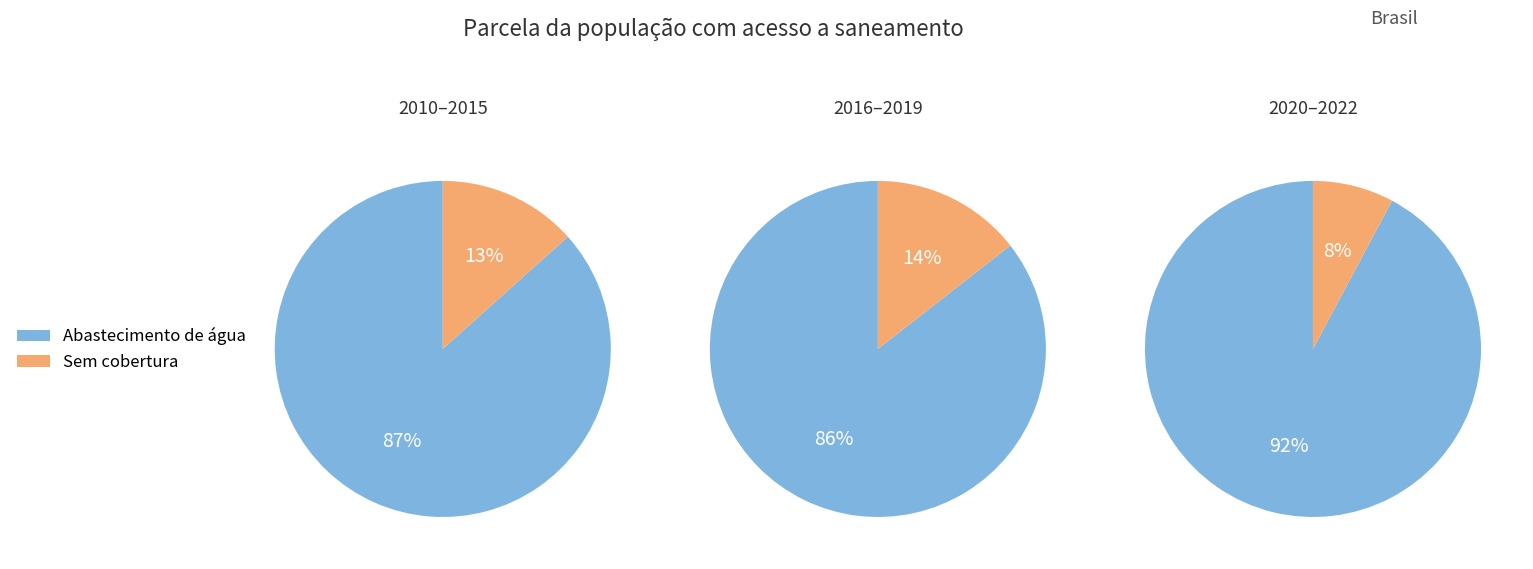

Which slice is the largest?

2022